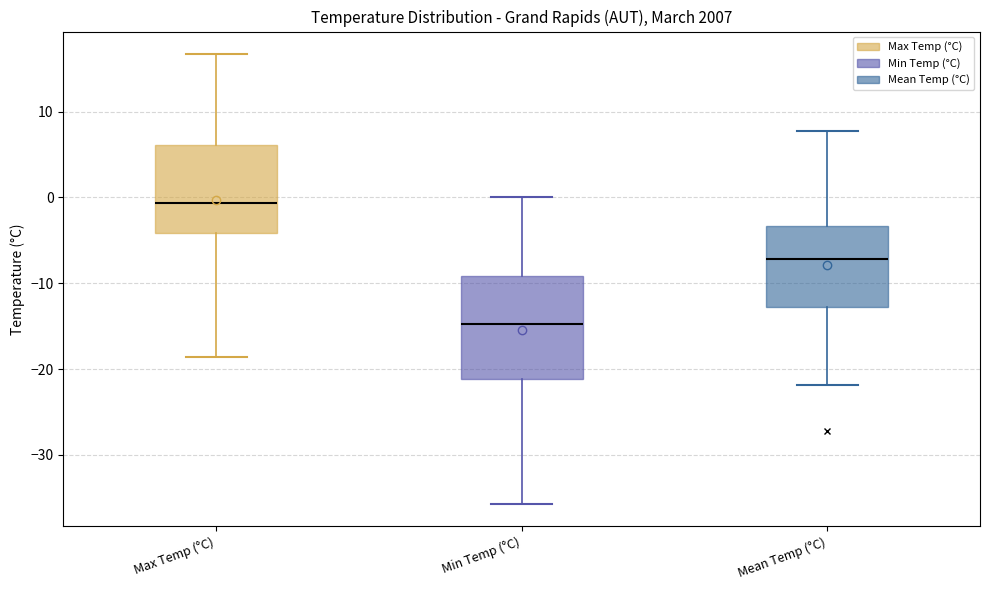

Where does the lower whisker of the box for Mean Temp (°C) end on the y-axis? The values are not printed on the chart, so give them approximately, as read against the axis.

-22